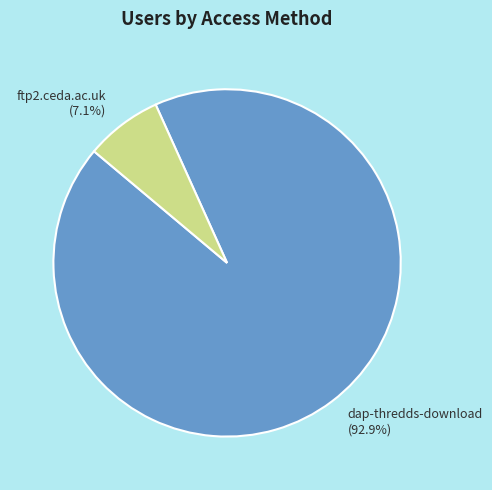

How many segments does this pie chart have?

2